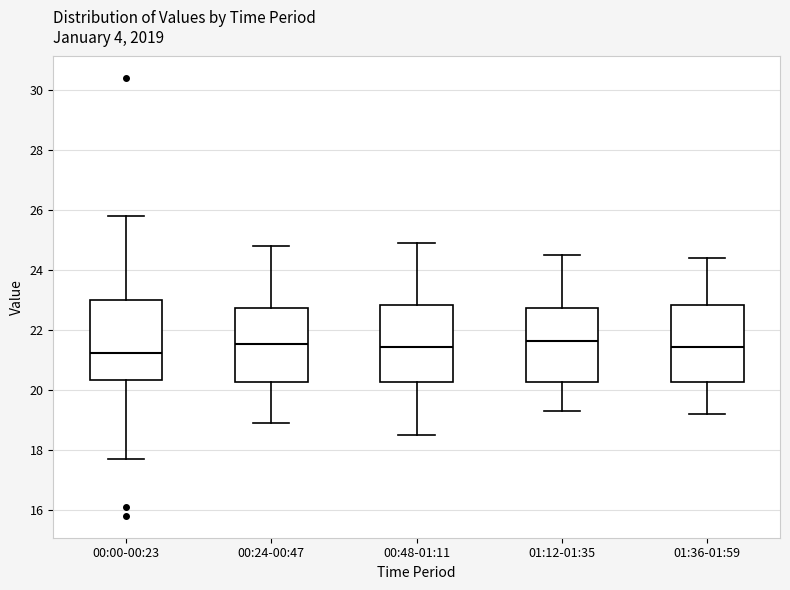

Where does the upper whisker of the box for 00:48-01:11 end on the y-axis? The values are not printed on the chart, so give them approximately, as read against the axis.

25.0